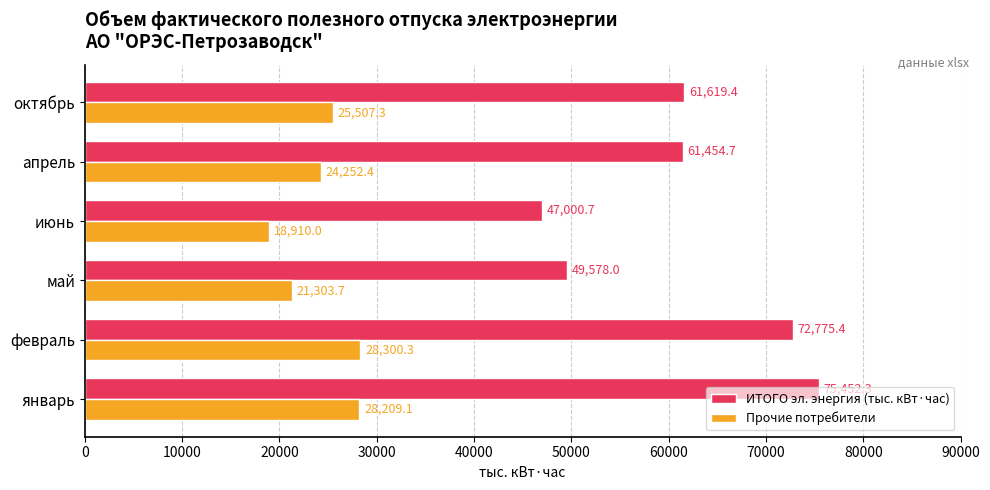

At which label is ИТОГО эл. энергия (тыс. кВт·час) closest to 61226?

апрель